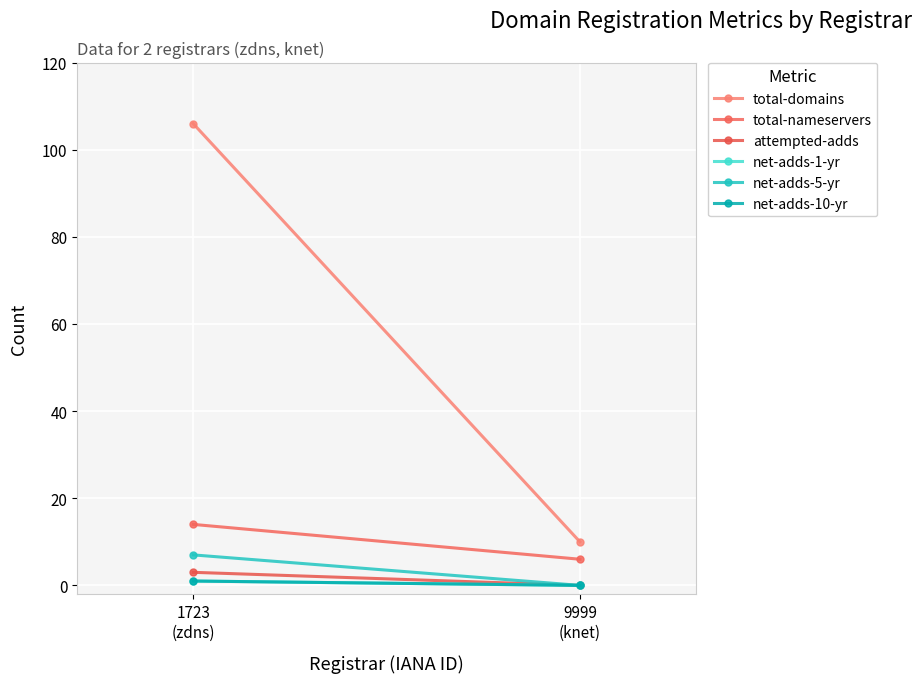

What is the value of the total-nameservers point at the 2nd from the left?

6